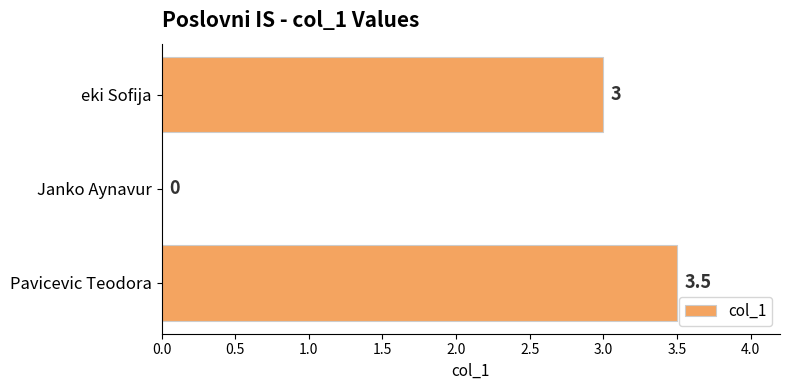

The chart shows a value of 4.7 at Pavicevic Teodora. True or false?

False